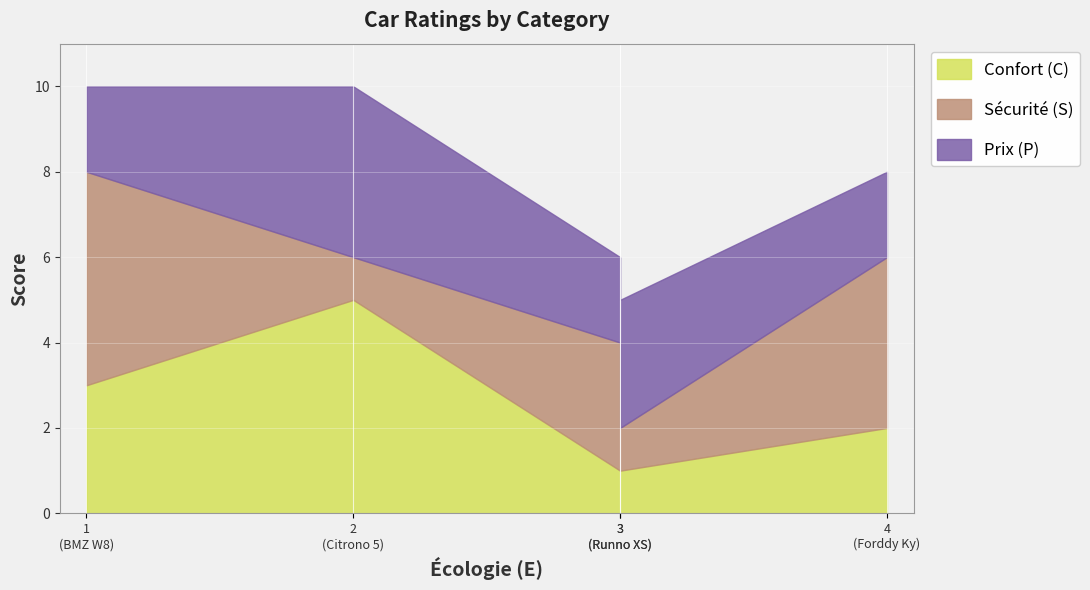

How many intersections are there between Confort (C) and Prix (P)?

2